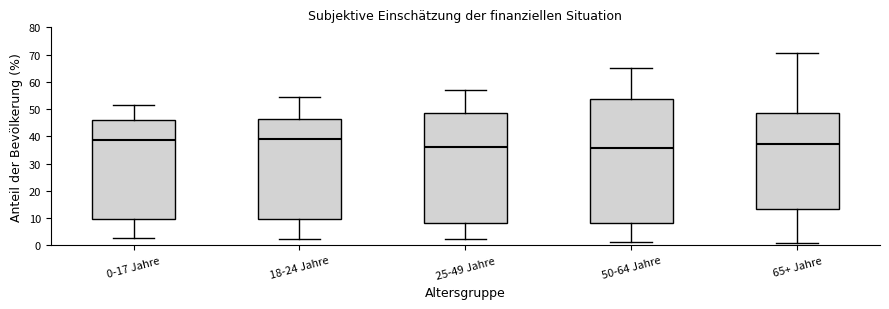

Reading left to right, read every box against the y-axis: the position of its median line, the range the box covers, and the ends of its whiskers. The values are not printed on the chart, so give them approximately, as read against the axis.

0-17 Jahre: median 39, box 10 to 46, whiskers 3 to 52
18-24 Jahre: median 39, box 10 to 46, whiskers 2 to 54
25-49 Jahre: median 36, box 8 to 48, whiskers 2 to 57
50-64 Jahre: median 36, box 8 to 54, whiskers 1 to 65
65+ Jahre: median 37, box 13 to 49, whiskers 1 to 70